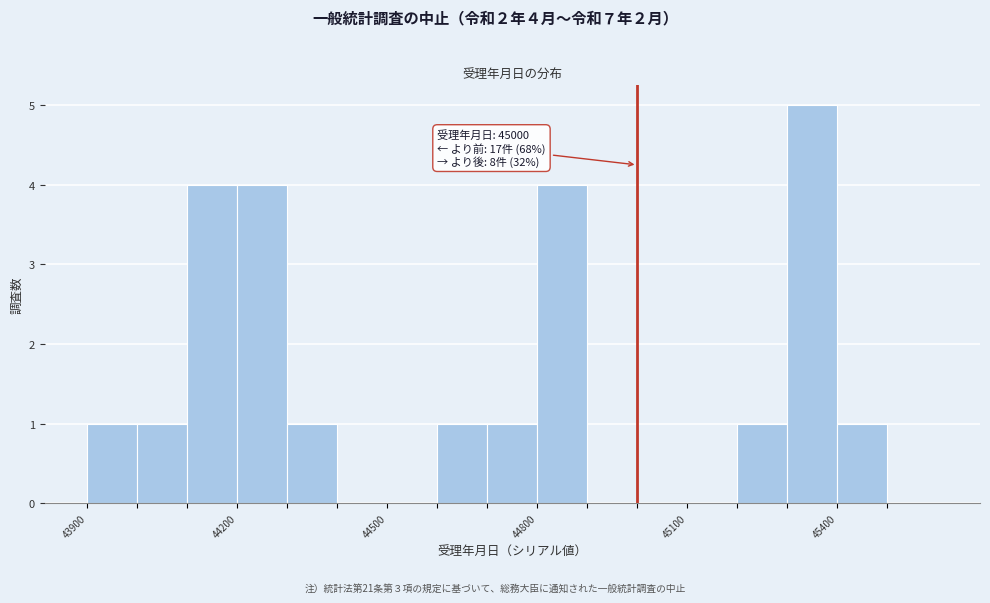

Around what value on the x-axis is the tallest bar? Give the approximate position of its centre, as read against the axis.

45350